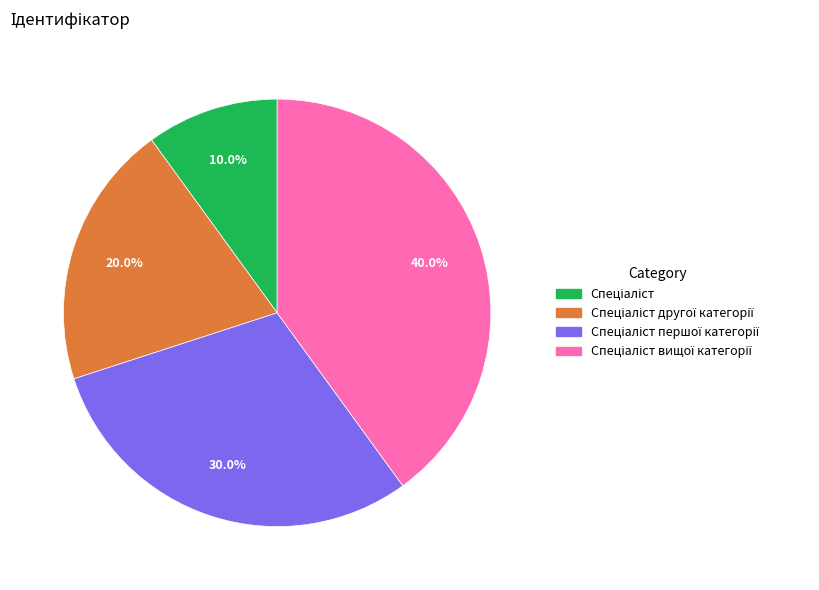

Is there any slice that represents more than half of the pie?

No